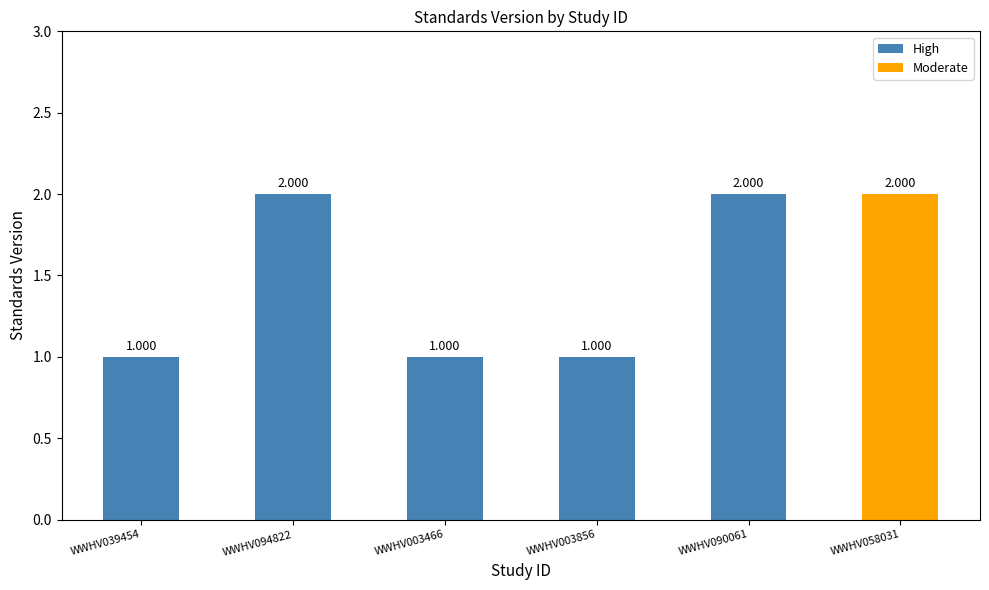

What is the difference between the maximum and minimum values in the High series?

2